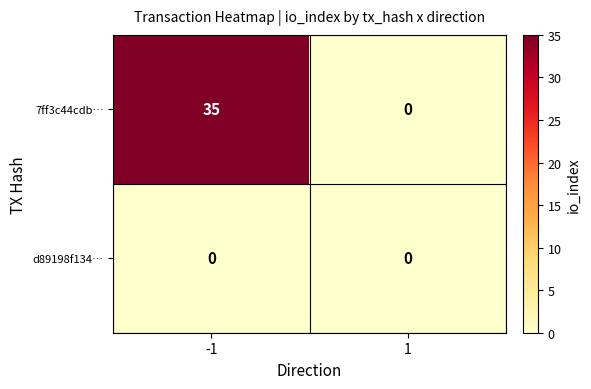

Rank the categories by 7ff3c44cdb… value from highest to lowest.

-1, 1